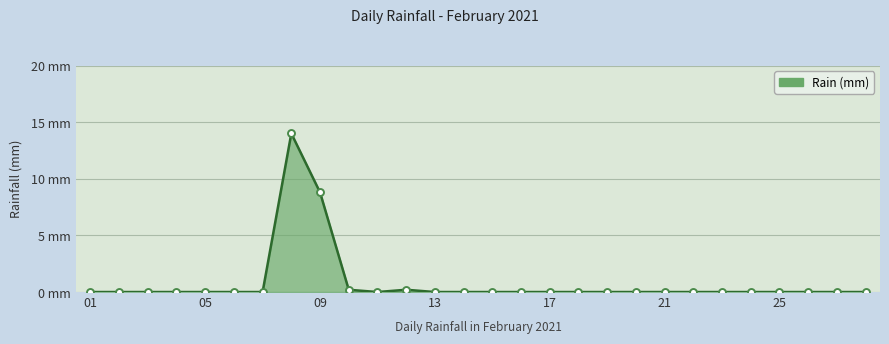

Which has a higher value, 19 or 11?

11